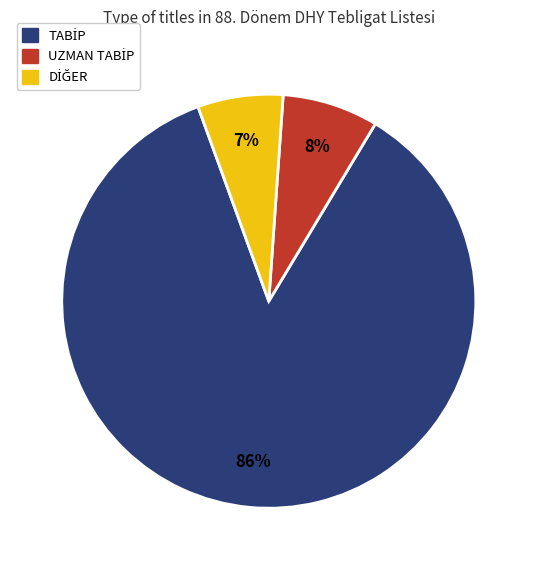

Is there a majority slice in this chart?

Yes